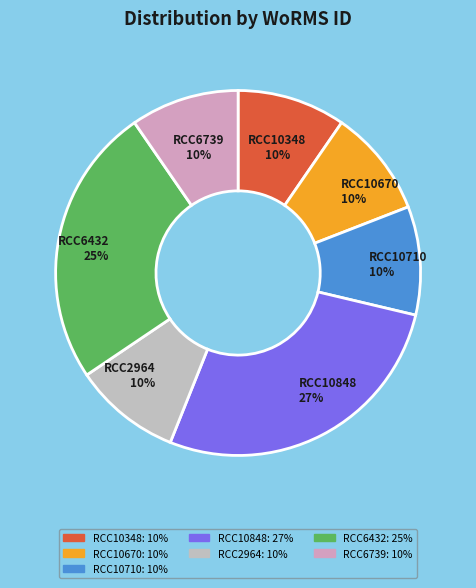

Does any single category account for the majority?

No